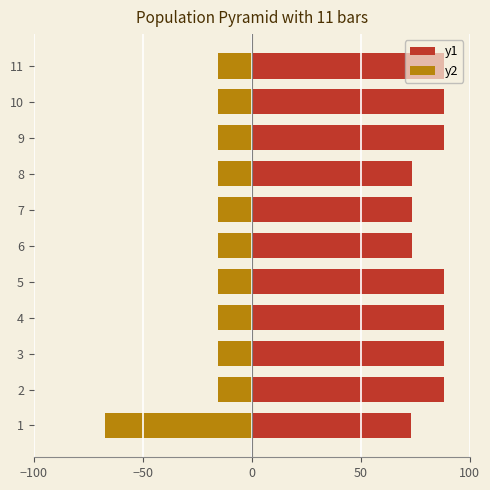

The value of y2 at 9 is -21.8. True or false?

False